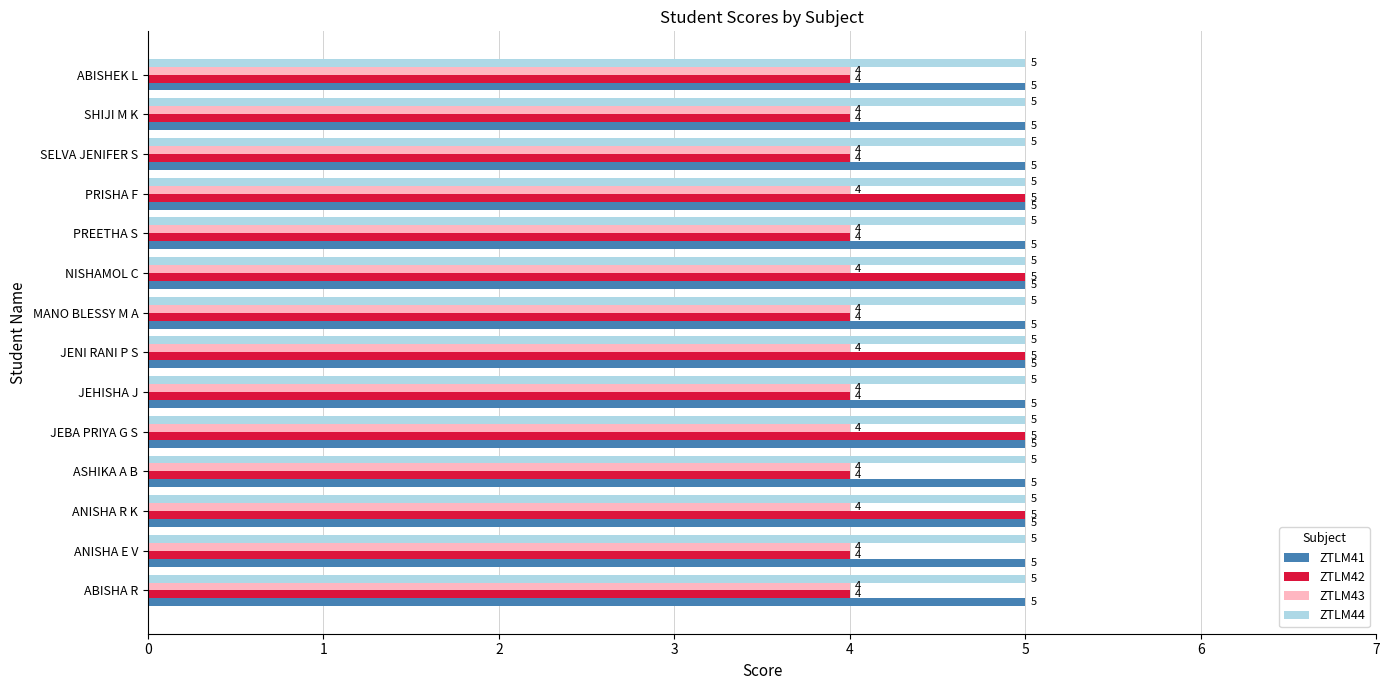

Is it true that ZTLM44 equals 5 at NISHAMOL C?

True